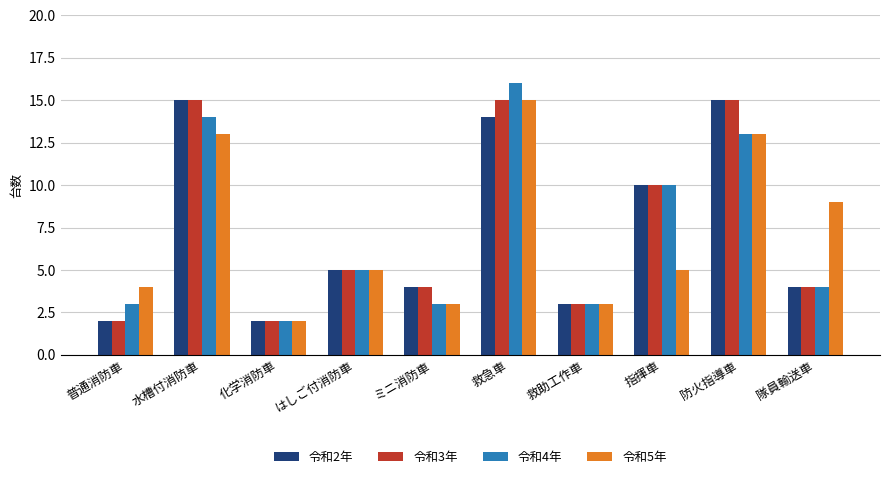

Is the value of 令和2年 at 普通消防車 greater than the value of 令和4年 at 水槽付消防車?

No